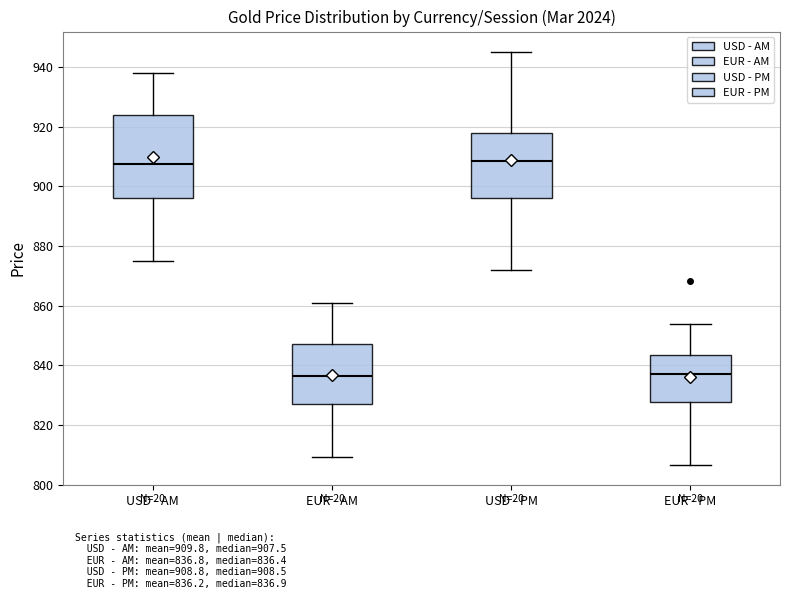

Reading left to right, read every box against the y-axis: the position of its median line, the range the box covers, and the ends of its whiskers. The values are not printed on the chart, so give them approximately, as read against the axis.

USD - AM: median 908, box 896 to 924, whiskers 876 to 938
EUR - AM: median 836, box 828 to 848, whiskers 810 to 860
USD - PM: median 908, box 896 to 918, whiskers 872 to 946
EUR - PM: median 836, box 828 to 844, whiskers 806 to 854